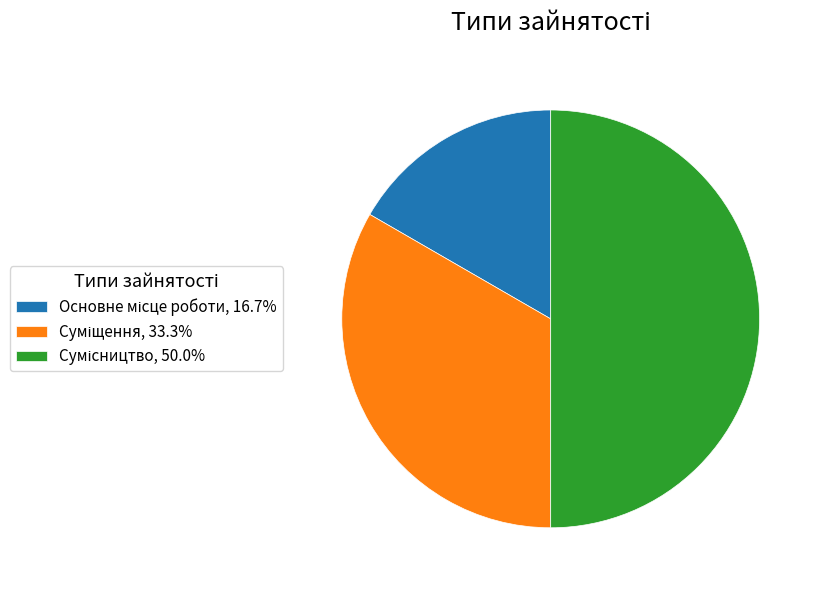

Which category has the biggest portion of the pie?

Сумісництво